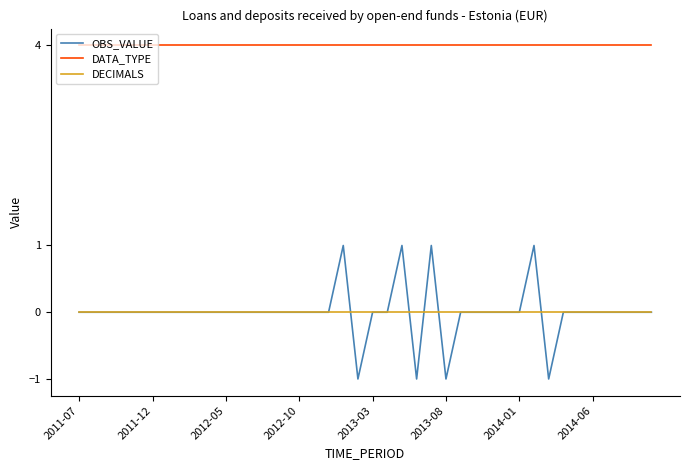

Reading left to right, list all the values displayed in this chart.

OBS_VALUE: 0	0	0	0	0	0	0	0	0	0	0	0	0	0	0	0	0	0	1	-1	0	0	1	-1	1	-1	0	0	0	0	0	1	-1	0	0	0	0	0	0	0
DATA_TYPE: 4	4	4	4	4	4	4	4	4	4	4	4	4	4	4	4	4	4	4	4	4	4	4	4	4	4	4	4	4	4	4	4	4	4	4	4	4	4	4	4
DECIMALS: 0	0	0	0	0	0	0	0	0	0	0	0	0	0	0	0	0	0	0	0	0	0	0	0	0	0	0	0	0	0	0	0	0	0	0	0	0	0	0	0